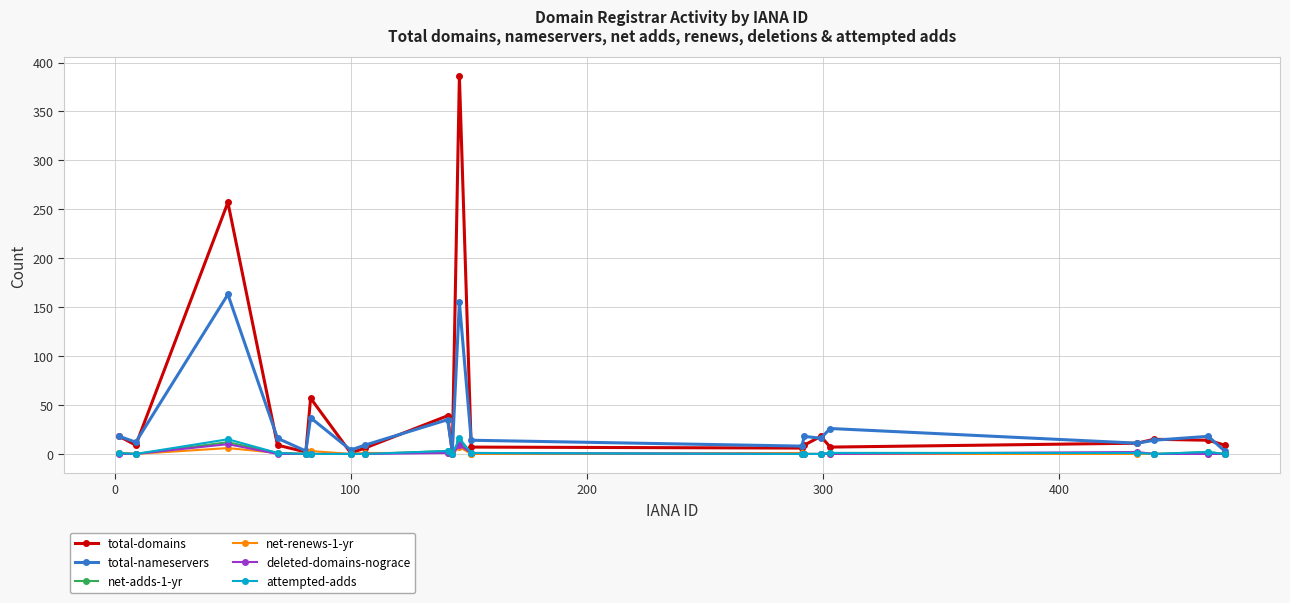

Does the chart display data point markers on the line(s)?

Yes